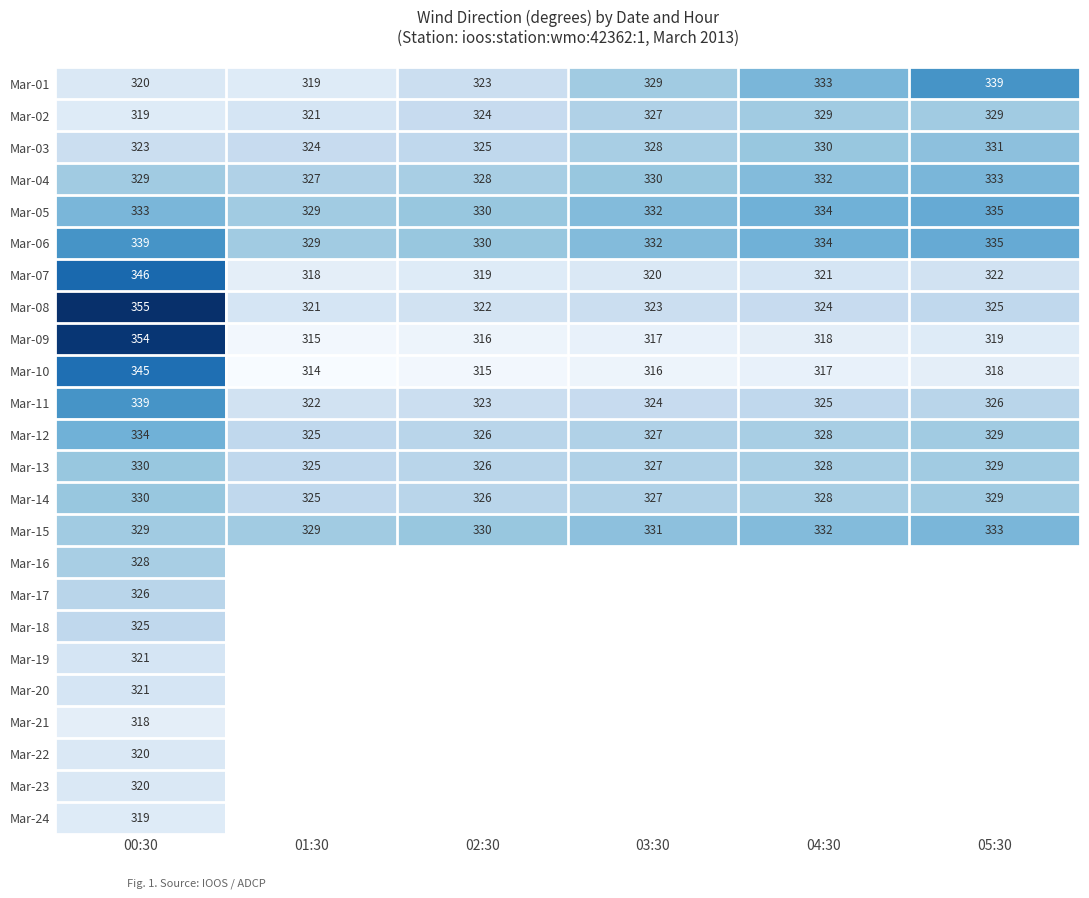

What is the maximum value for Mar-07?

346